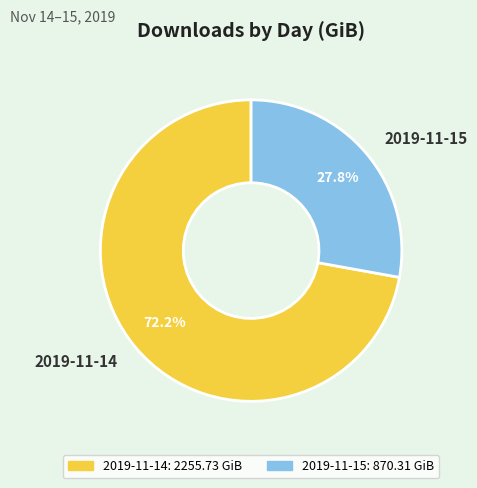

Is it true that 2019-11-14 is 72% of the pie?

True